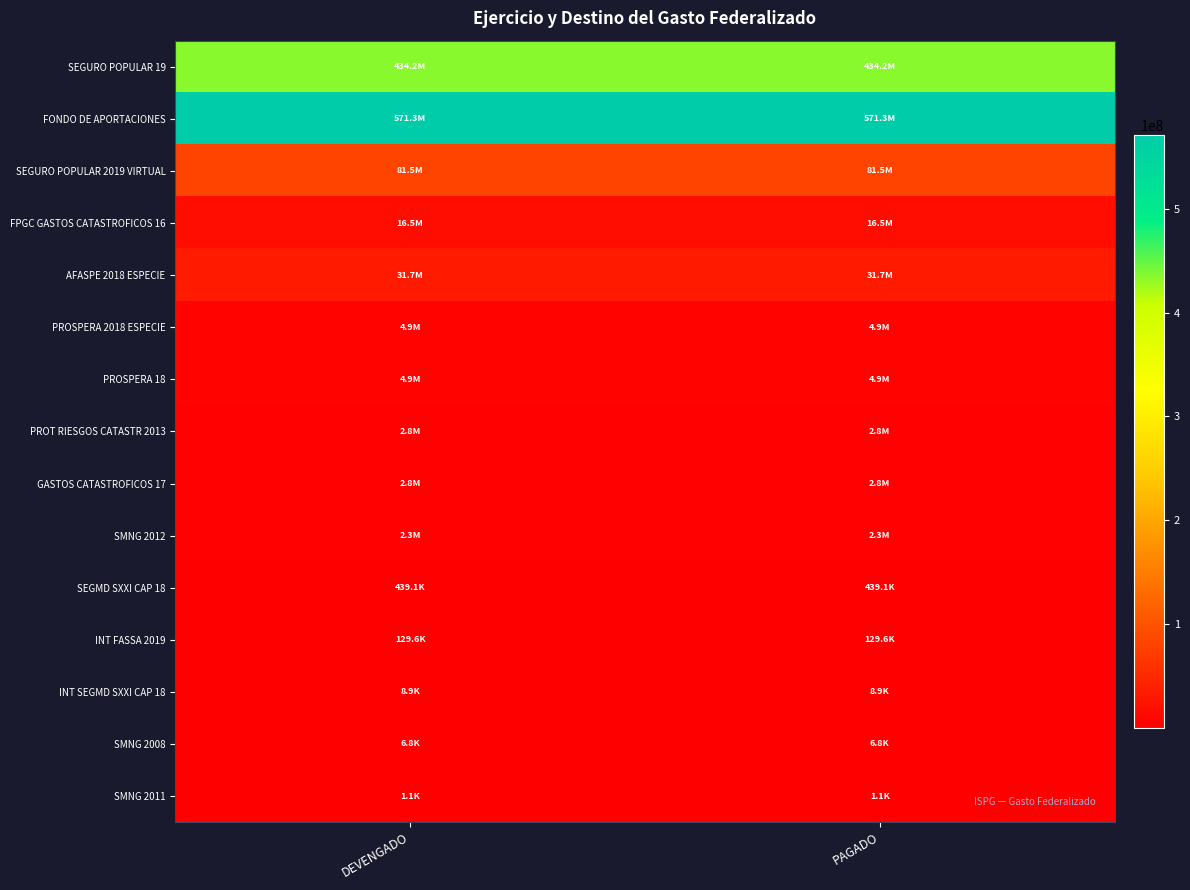

List the series in order of their peak value, highest first.

FONDO DE APORTACIONES, SEGURO POPULAR 19, SEGURO POPULAR 2019 VIRTUAL, AFASPE 2018 ESPECIE, FPGC GASTOS CATASTROFICOS 16, PROSPERA 2018 ESPECIE, PROSPERA 18, PROT RIESGOS CATASTR 2013, GASTOS CATASTROFICOS 17, SMNG 2012, SEGMD SXXI CAP 18, INT FASSA 2019, INT SEGMD SXXI CAP 18, SMNG 2008, SMNG 2011